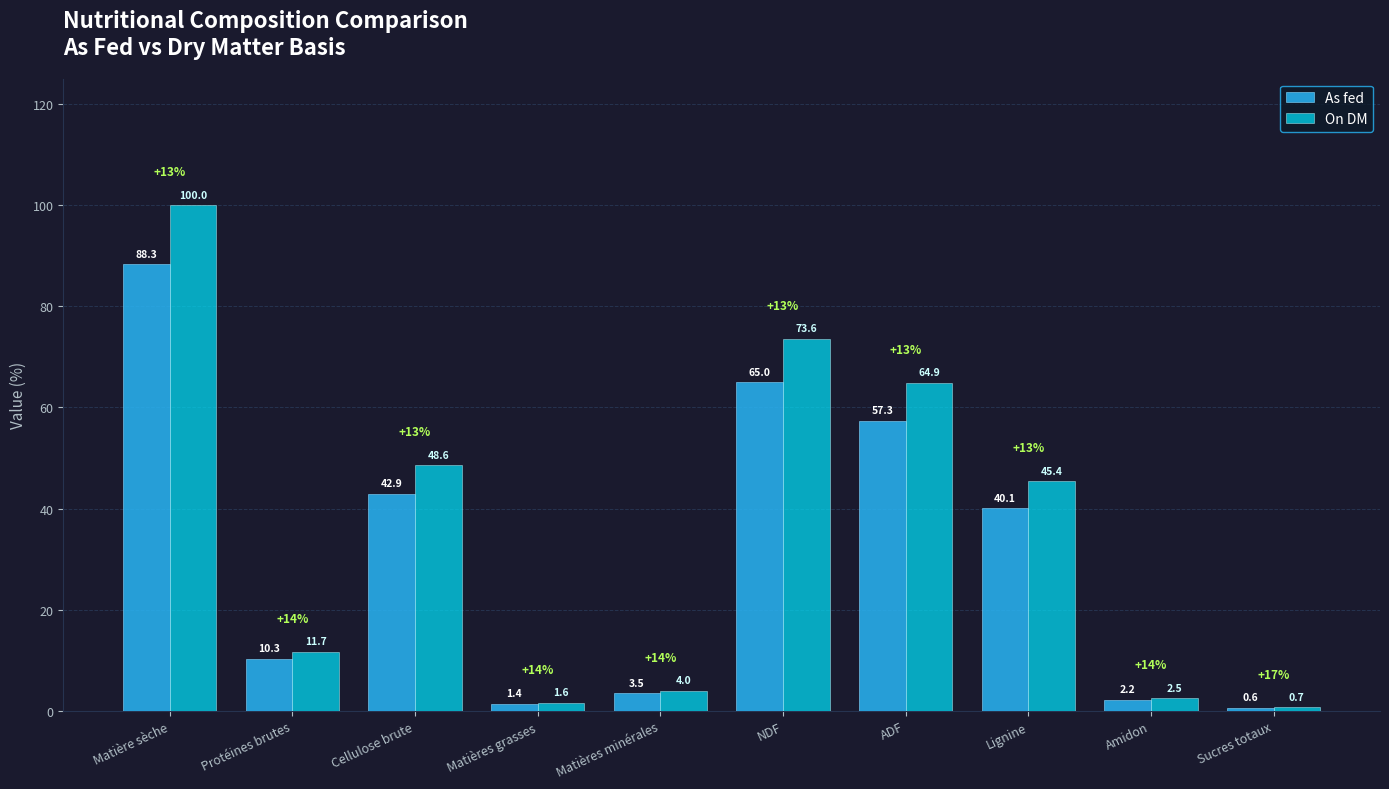

At which label does As fed first exceed 40?

Matière sèche